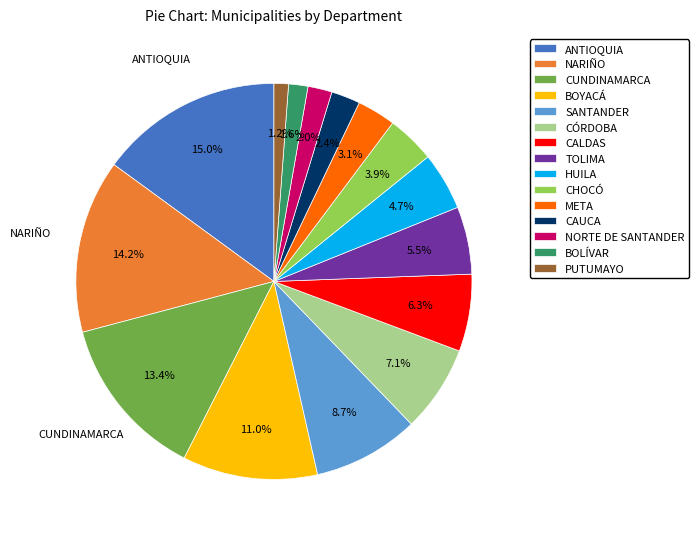

Which has a higher value, HUILA or ANTIOQUIA?

ANTIOQUIA